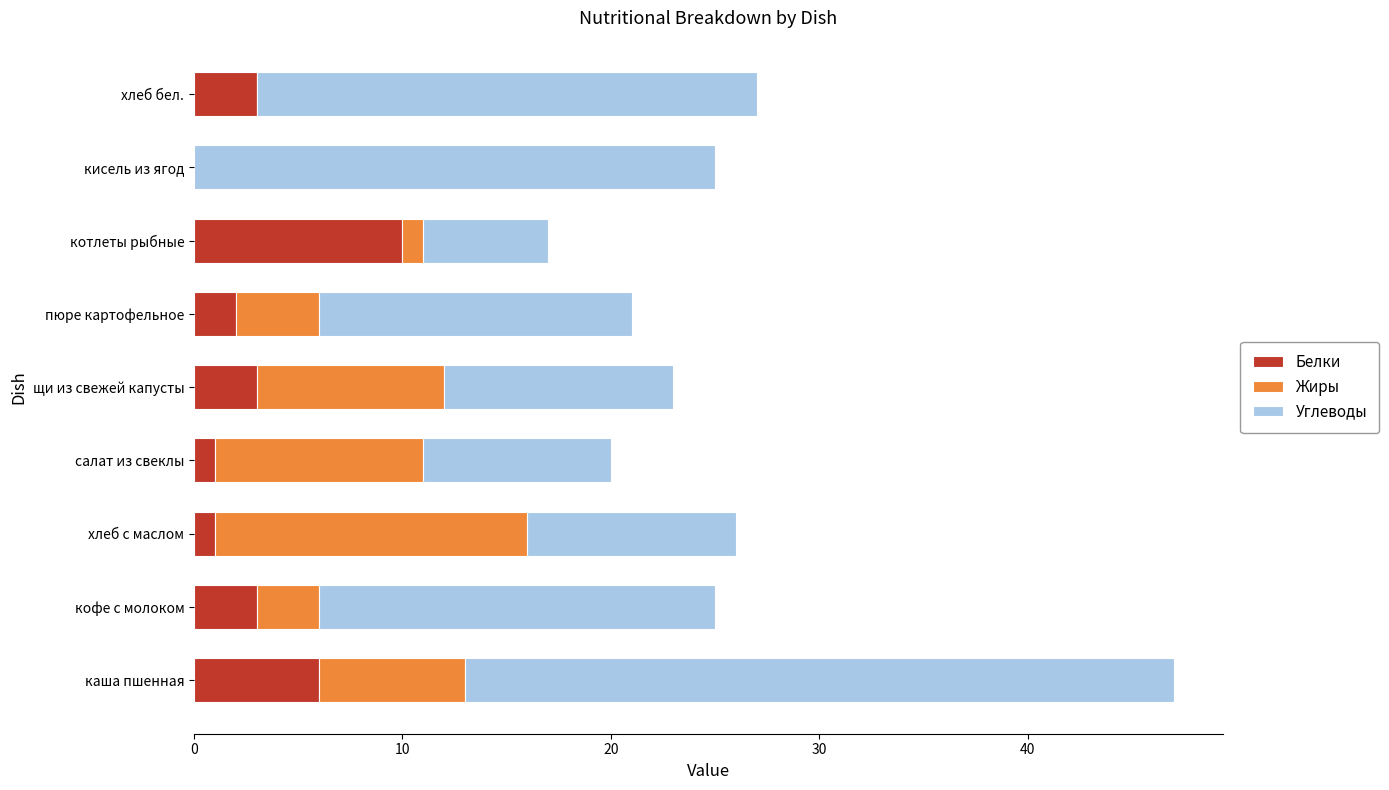

At which category is the sum across all series the highest?

каша пшенная